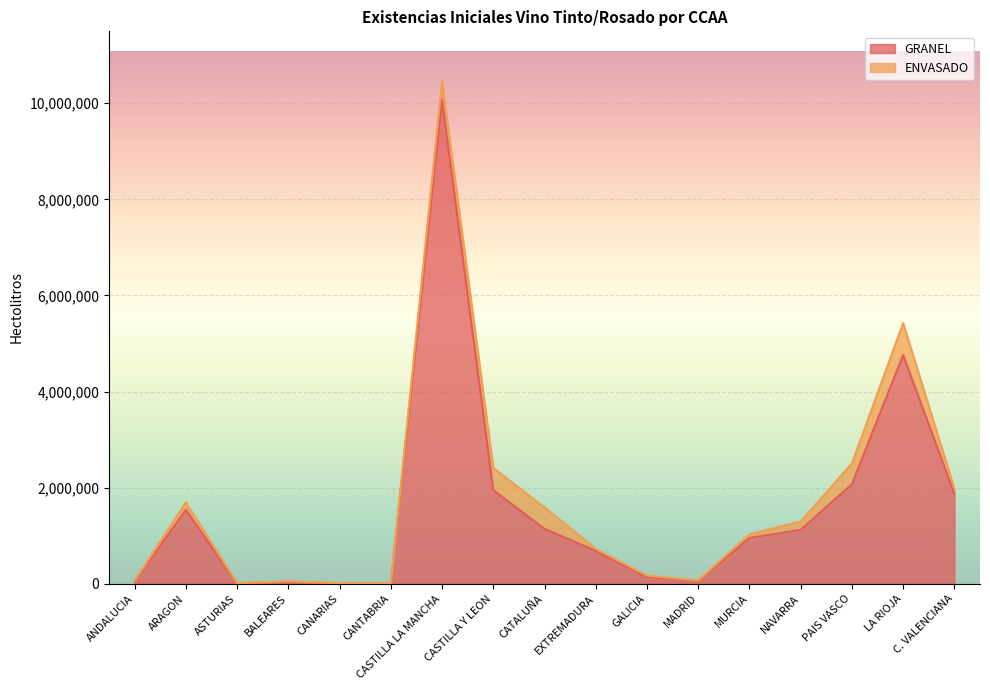

Where is the first local minimum?

ASTURIAS